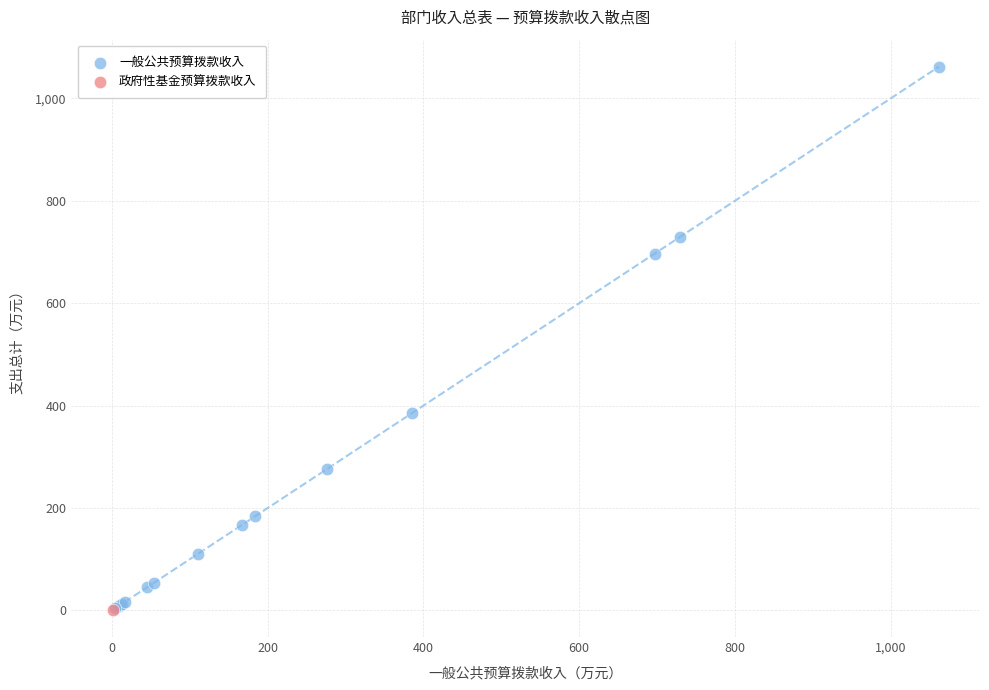

What are all the series names shown in the legend?

一般公共预算拨款收入, 政府性基金预算拨款收入